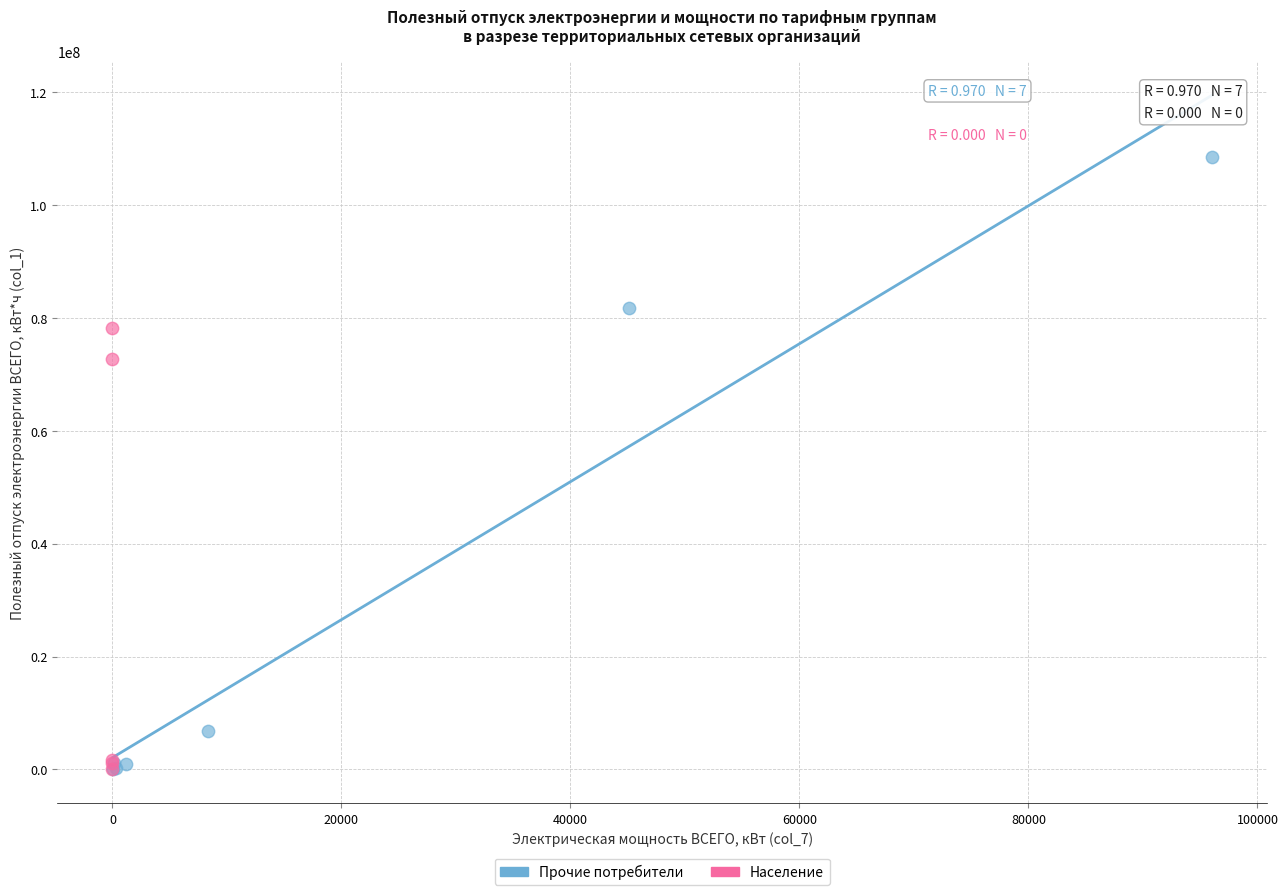

Which series has the widest spread of Y values?

Прочие потребители